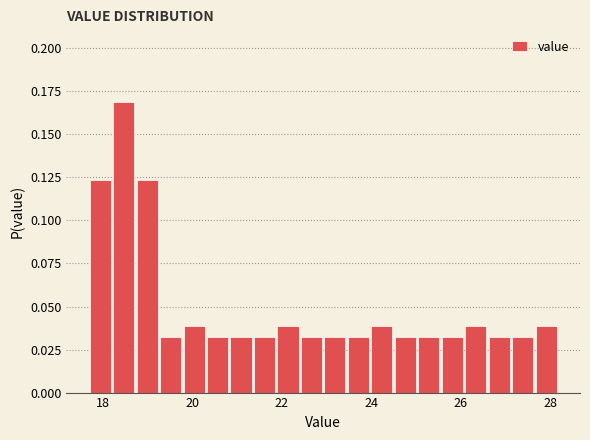

Around what value on the x-axis is the tallest bar? Give the approximate position of its centre, as read against the axis.

18.4